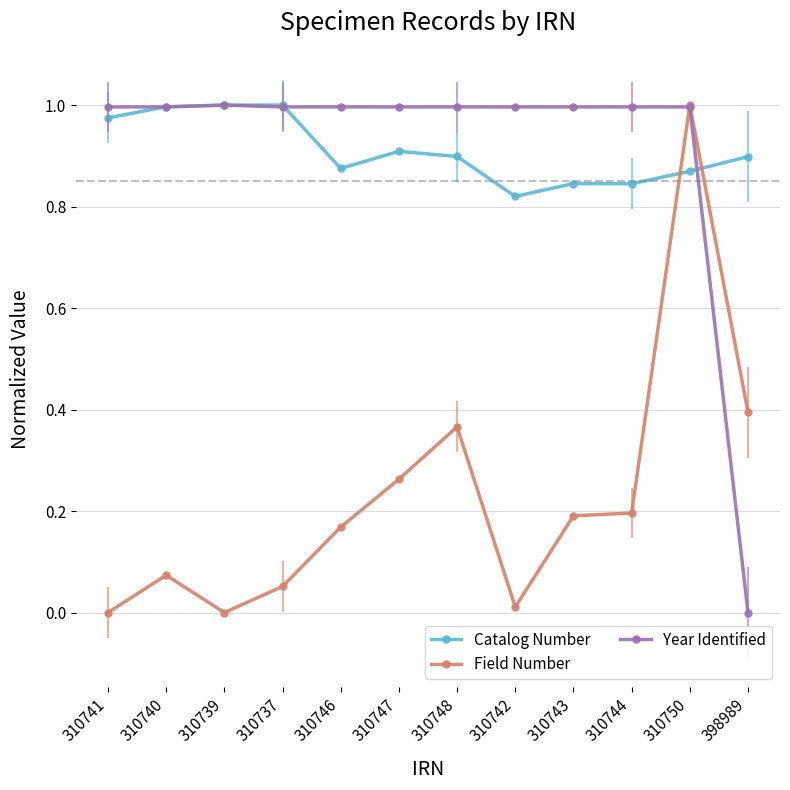

Which series has the largest total across all categories?

Year Identified